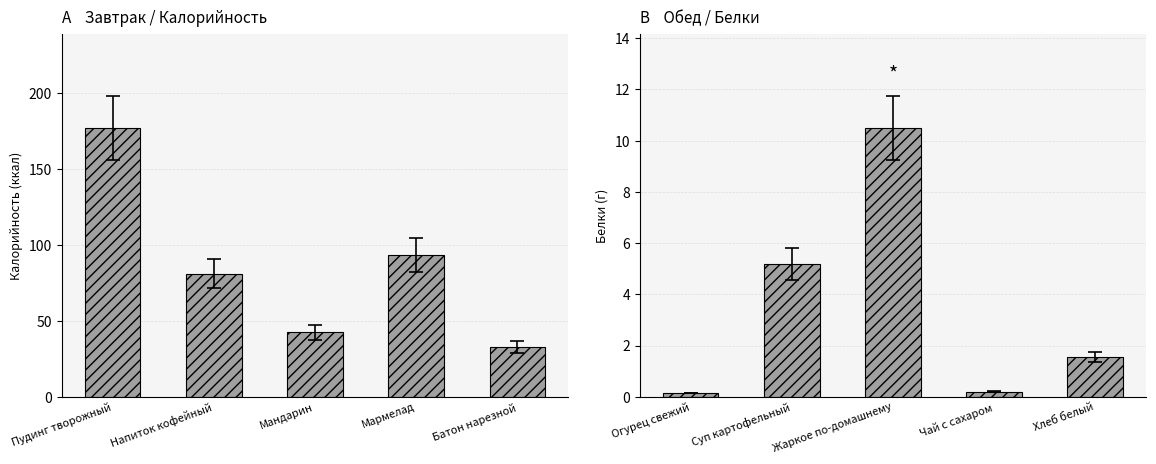

Which series has the largest total across all categories?

Калорийность (завтрак)